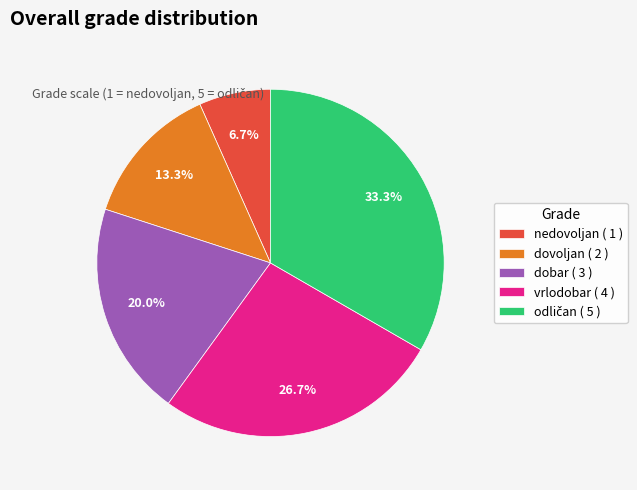

To the nearest percent, what is the combined percentage of dobar ( 3 ) and nedovoljan ( 1 )?

27%